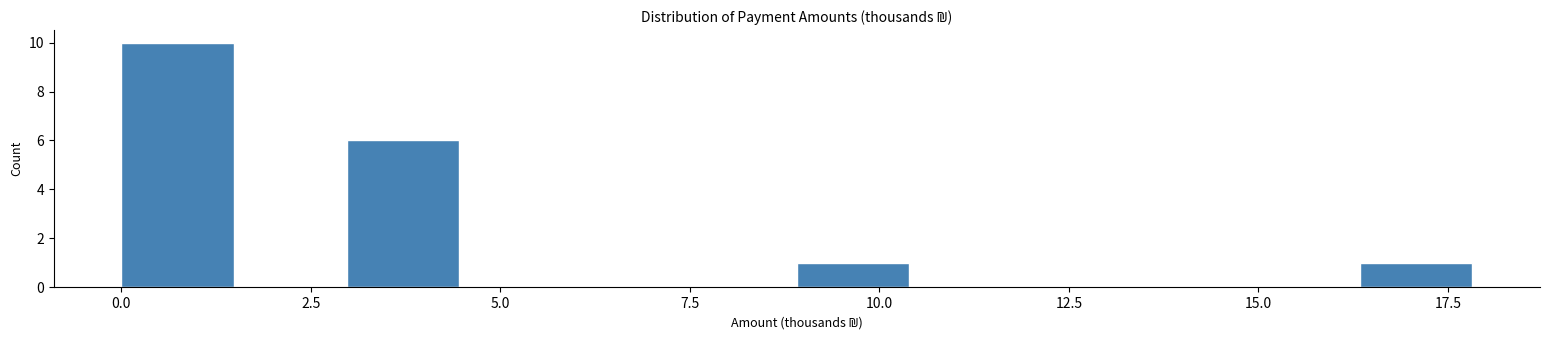

Read against the x-axis, roughly where is the centre of the tallest bar?

0.5